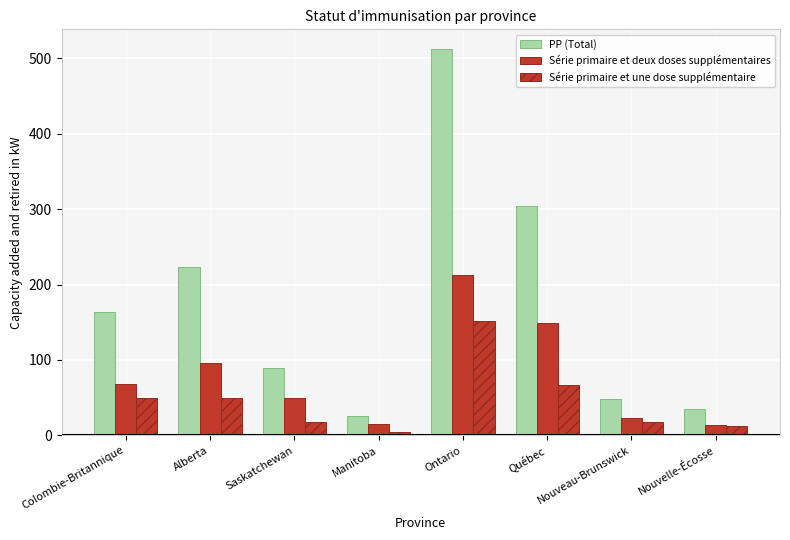

How many values in the Série primaire et deux doses supplémentaires series are below 68?

4